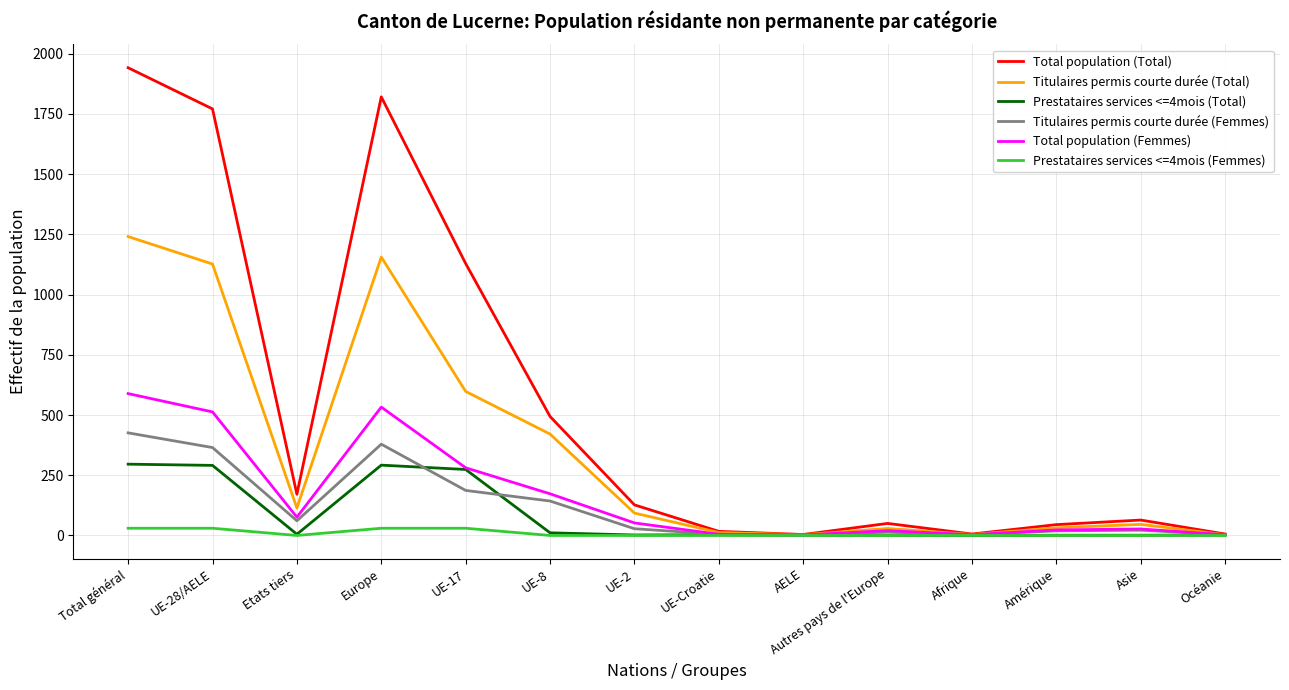

Between UE-28/AELE and UE-17, which series saw the biggest shift?

Total population (Total)